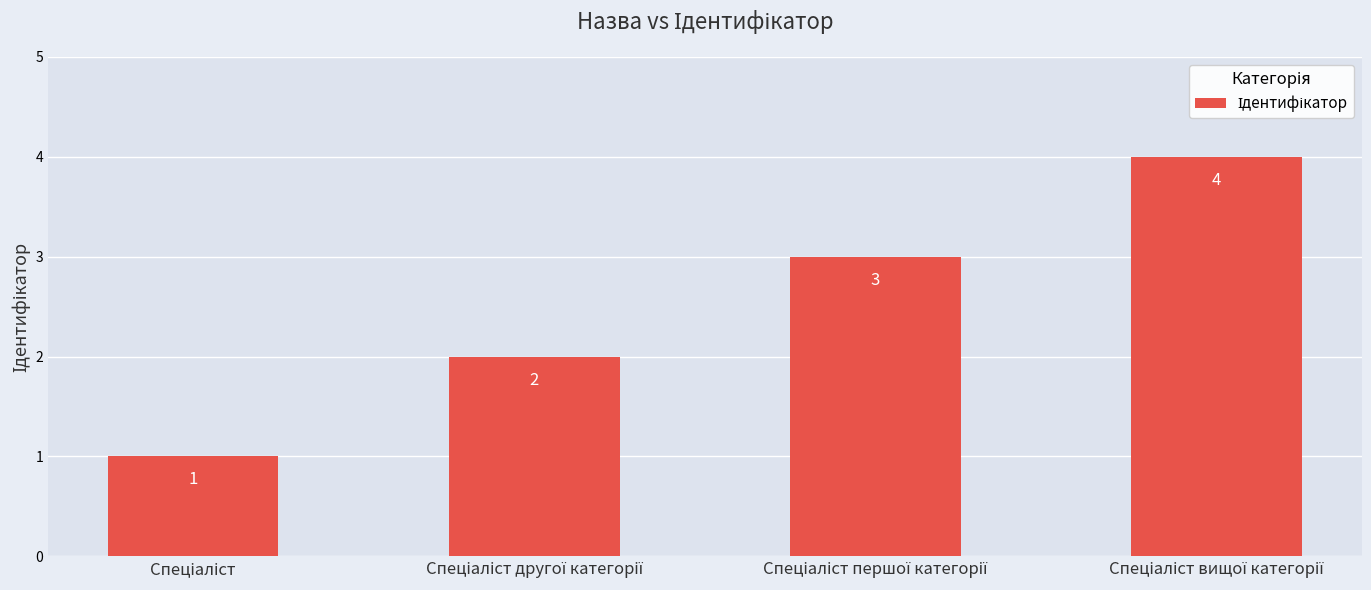

Does the chart contain any negative values?

No